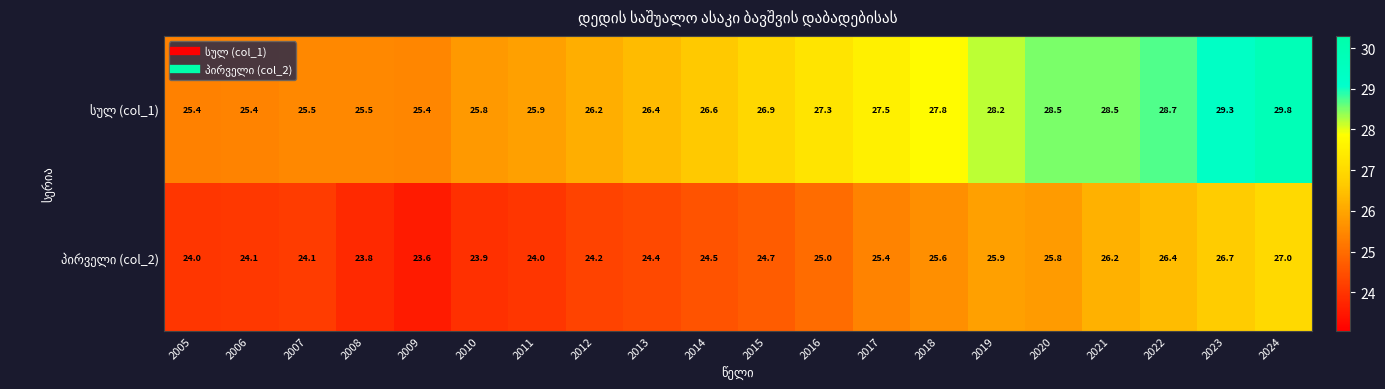

What is the spread (max minus min) of values at 2015?

2.2